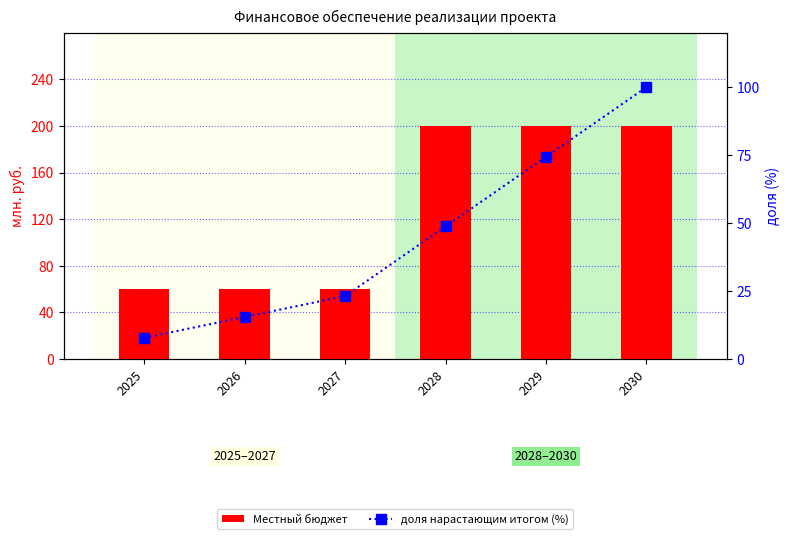

At how many categories does at least one series exceed 190?

3